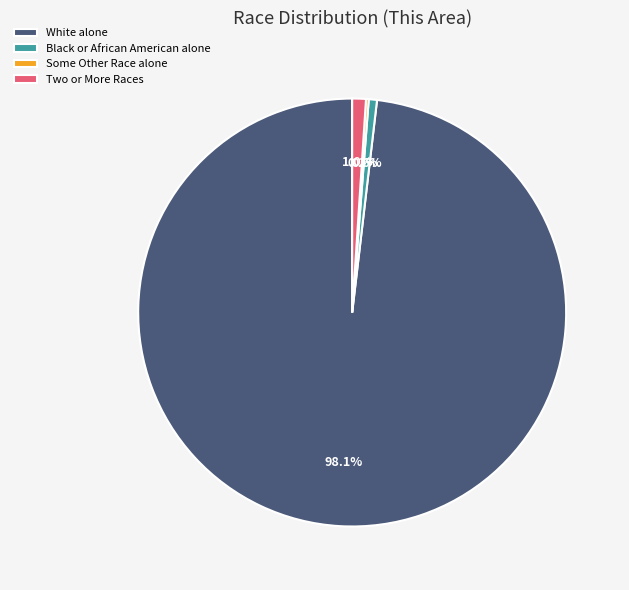

Which has a higher value, Two or More Races or White alone?

White alone